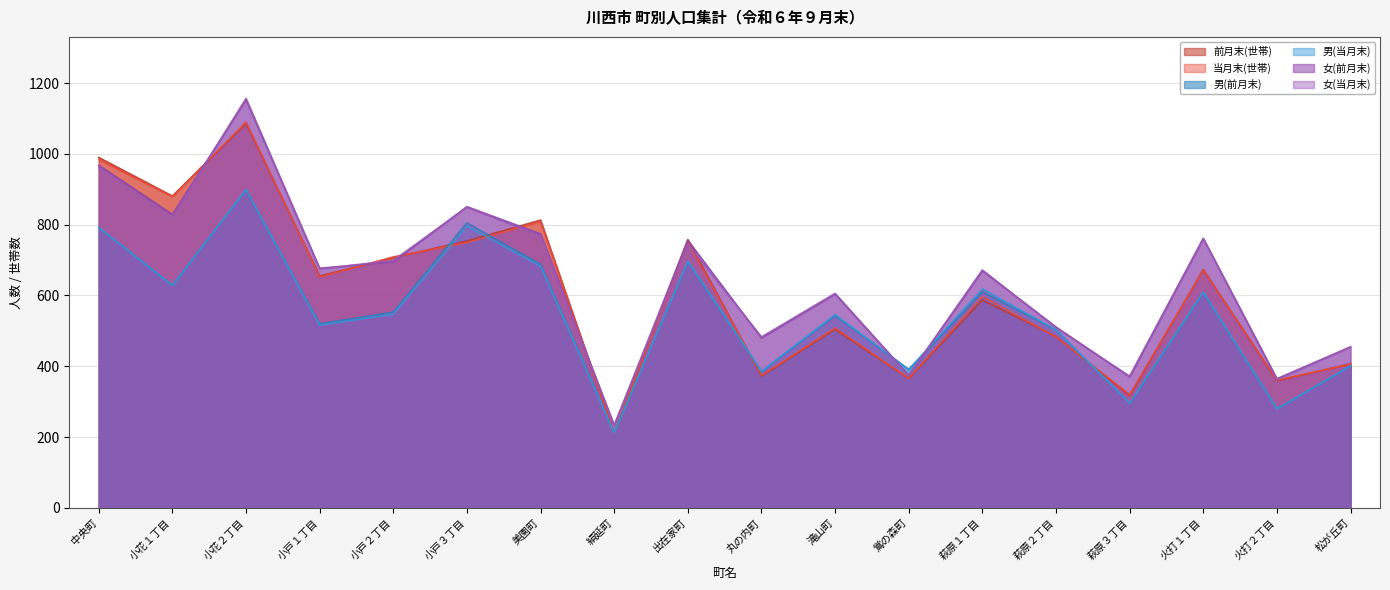

Reading left to right, transcribe all the data shown in this chart.

前月末(世帯): 中央町=990	小花１丁目=881	小花２丁目=1086	小戸１丁目=655	小戸２丁目=707	小戸３丁目=754	美園町=813	絹延町=211	出在家町=758	丸の内町=372	滝山町=504	鴬の森町=365	萩原１丁目=587	萩原２丁目=484	萩原３丁目=317	火打１丁目=673	火打２丁目=359	松が丘町=407
当月末(世帯): 中央町=984	小花１丁目=879	小花２丁目=1090	小戸１丁目=652	小戸２丁目=709	小戸３丁目=749	美園町=809	絹延町=211	出在家町=751	丸の内町=374	滝山町=508	鴬の森町=366	萩原１丁目=597	萩原２丁目=483	萩原３丁目=320	火打１丁目=671	火打２丁目=361	松が丘町=406
男(前月末): 中央町=792	小花１丁目=629	小花２丁目=898	小戸１丁目=520	小戸２丁目=553	小戸３丁目=805	美園町=688	絹延町=213	出在家町=696	丸の内町=385	滝山町=543	鴬の森町=391	萩原１丁目=610	萩原２丁目=503	萩原３丁目=295	火打１丁目=608	火打２丁目=280	松が丘町=400
男(当月末): 中央町=792	小花１丁目=628	小花２丁目=899	小戸１丁目=516	小戸２丁目=547	小戸３丁目=796	美園町=683	絹延町=212	出在家町=697	丸の内町=386	滝山町=546	鴬の森町=391	萩原１丁目=619	萩原２丁目=503	萩原３丁目=296	火打１丁目=610	火打２丁目=280	松が丘町=401
女(前月末): 中央町=968	小花１丁目=829	小花２丁目=1153	小戸１丁目=677	小戸２丁目=695	小戸３丁目=851	美園町=774	絹延町=233	出在家町=756	丸の内町=480	滝山町=604	鴬の森町=375	萩原１丁目=670	萩原２丁目=511	萩原３丁目=370	火打１丁目=761	火打２丁目=365	松が丘町=455
女(当月末): 中央町=961	小花１丁目=820	小花２丁目=1157	小戸１丁目=675	小戸２丁目=699	小戸３丁目=849	美園町=769	絹延町=233	出在家町=745	丸の内町=483	滝山町=606	鴬の森町=374	萩原１丁目=672	萩原２丁目=509	萩原３丁目=372	火打１丁目=761	火打２丁目=362	松が丘町=454